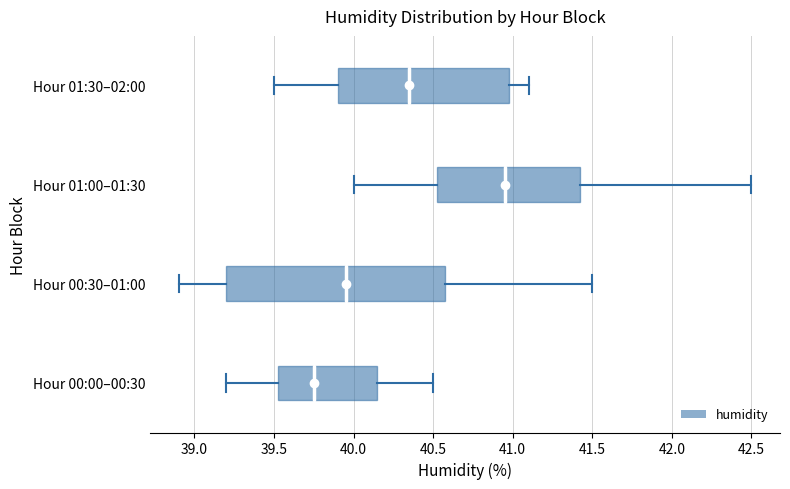

Reading bottom to top, transcribe this box plot: for each box, give where its median line is, the range the box spans, and where its two whiskers end, as read against the x-axis. The values are not printed on the chart, so give them approximately, as read against the axis.

Hour 00:00–00:30: median 39.75, box 39.55 to 40.15, whiskers 39.20 to 40.50
Hour 00:30–01:00: median 39.95, box 39.20 to 40.60, whiskers 38.90 to 41.50
Hour 01:00–01:30: median 40.95, box 40.55 to 41.45, whiskers 40.00 to 42.50
Hour 01:30–02:00: median 40.35, box 39.90 to 41.00, whiskers 39.50 to 41.10